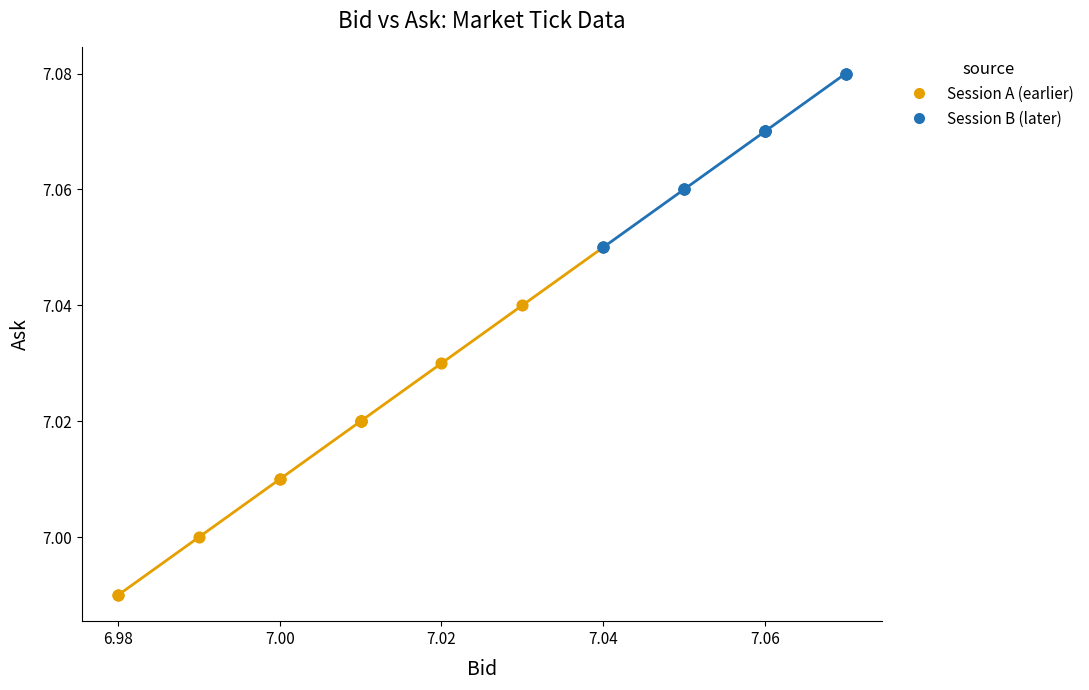

Which series reaches the minimum Y coordinate?

Session A (earlier)